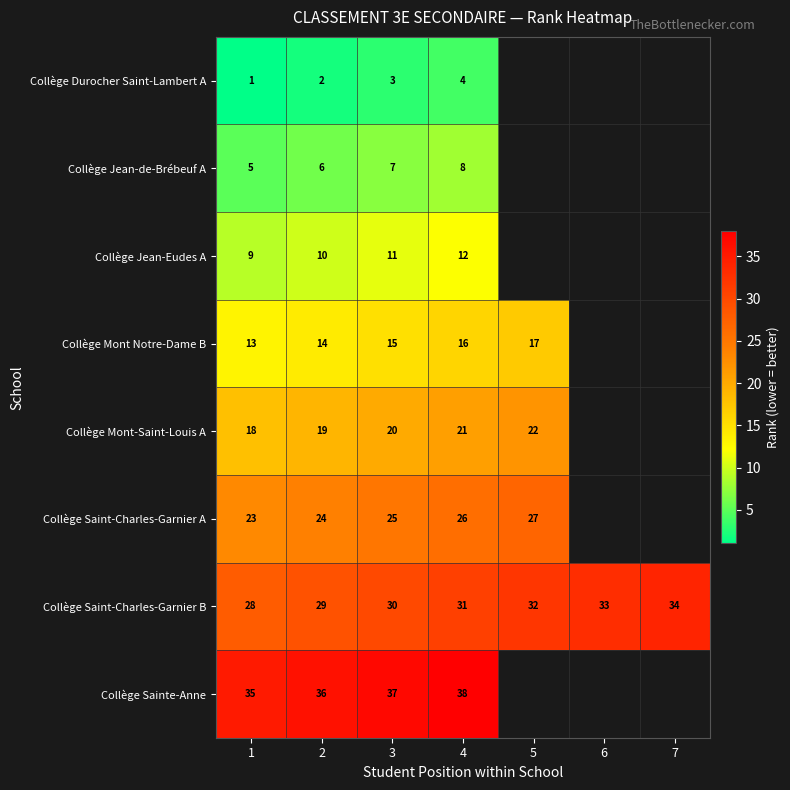

What is the difference between the Collège Mont-Saint-Louis A values at 4 and 1?

3